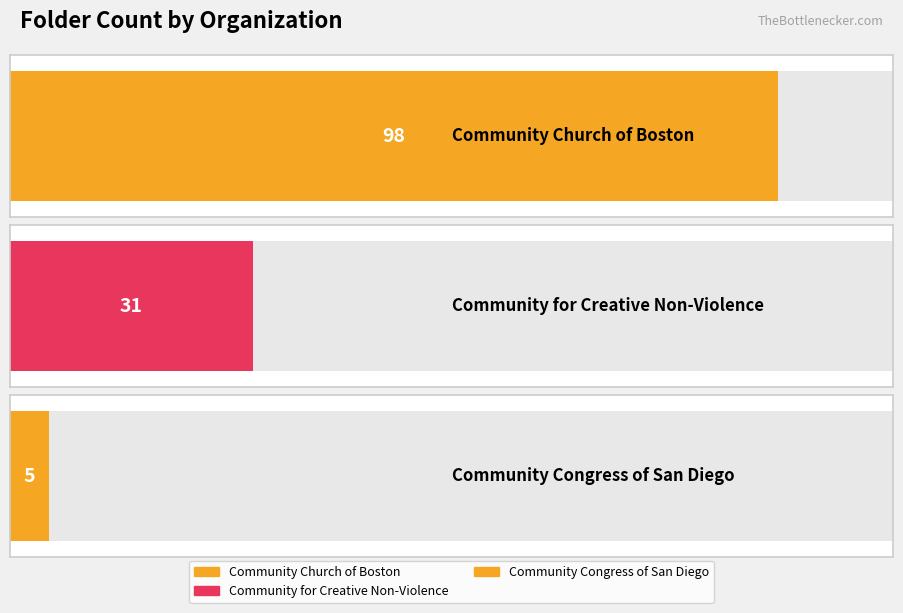

What is the ratio of the value at Community Congress of San Diego to the value at Community for Creative Non-Violence?

0.2